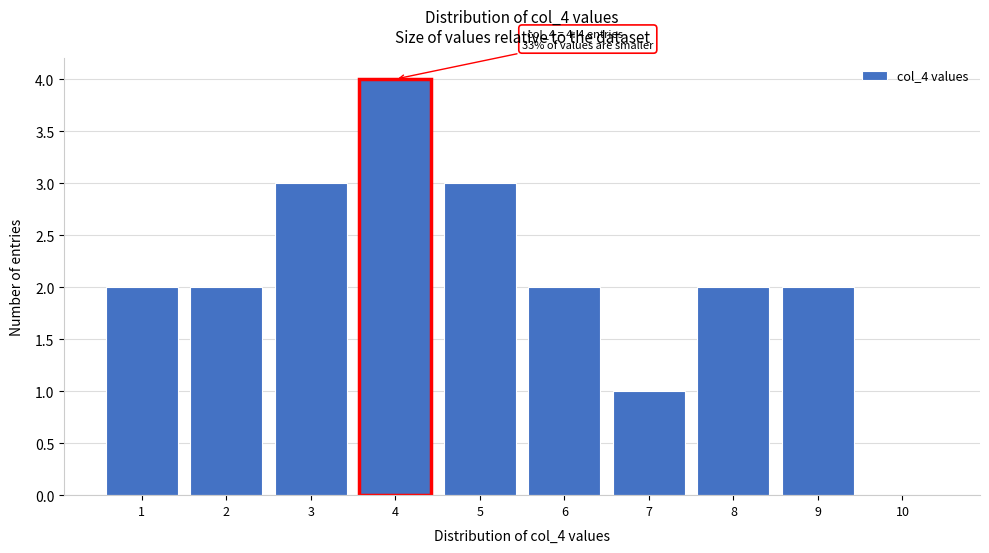

Over which range of the x-axis is the bar tallest?

3.5 to 4.5